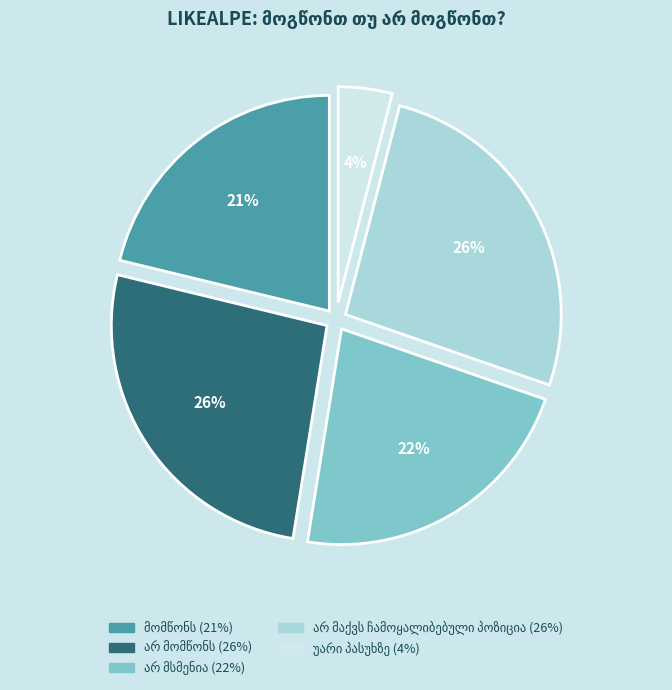

Is there any slice that represents more than half of the pie?

No